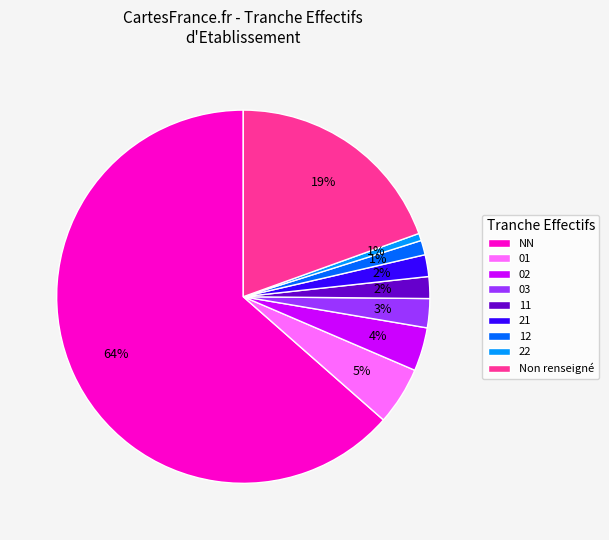

Combined, do 03 and NN account for over 50%?

Yes